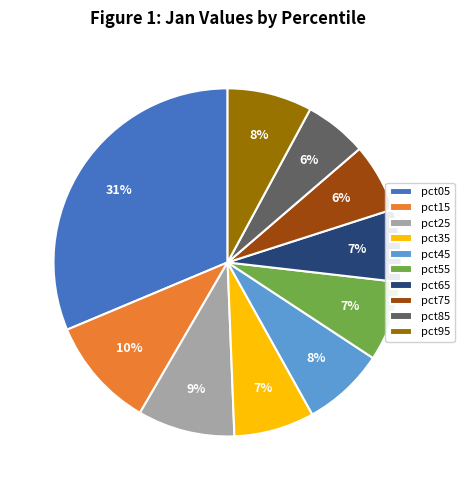

To the nearest percent, what is the difference between the pct05 and pct15 slice percentages?

21%